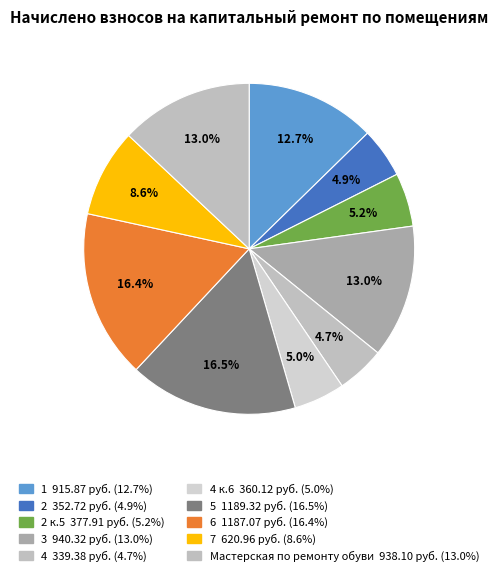

Count the number of slices in the pie.

10